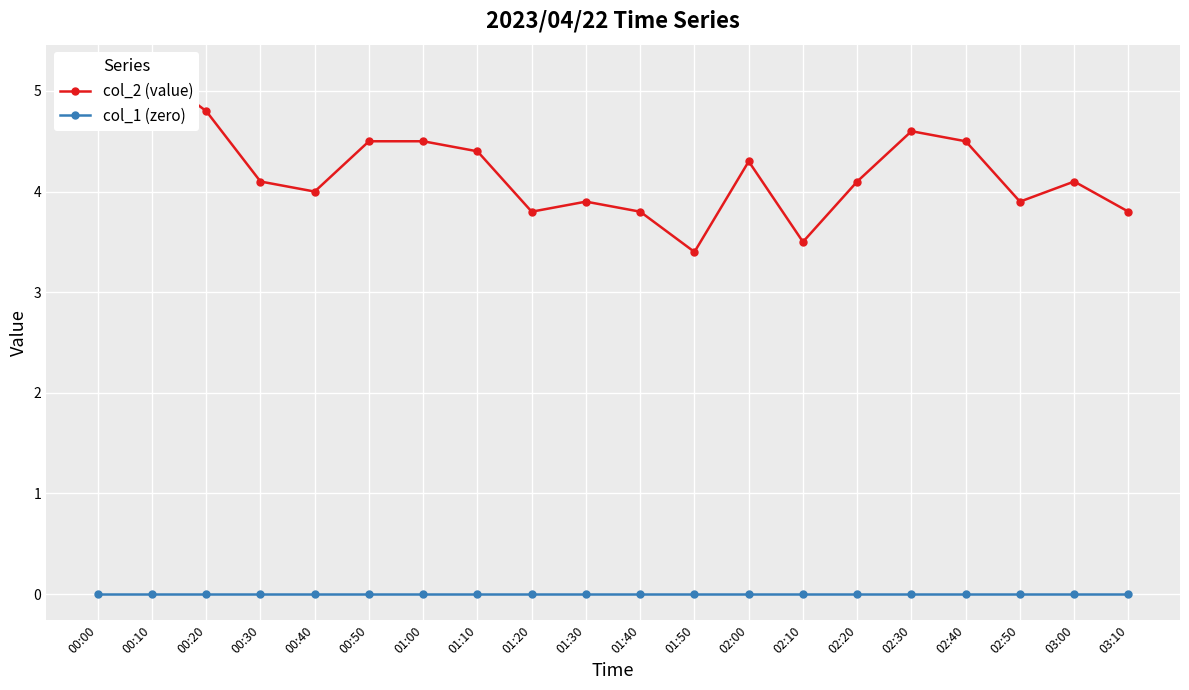

At which category is the sum across all series the highest?

00:10